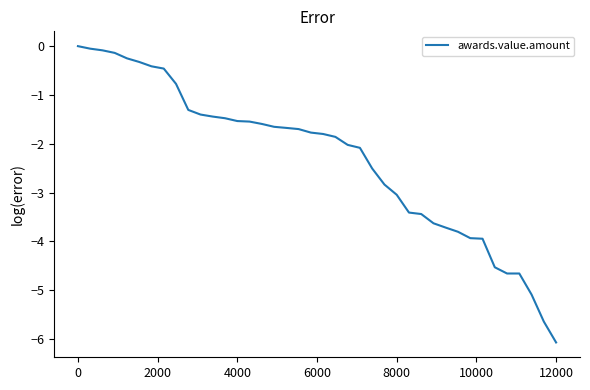

What is the average value?

-2.3